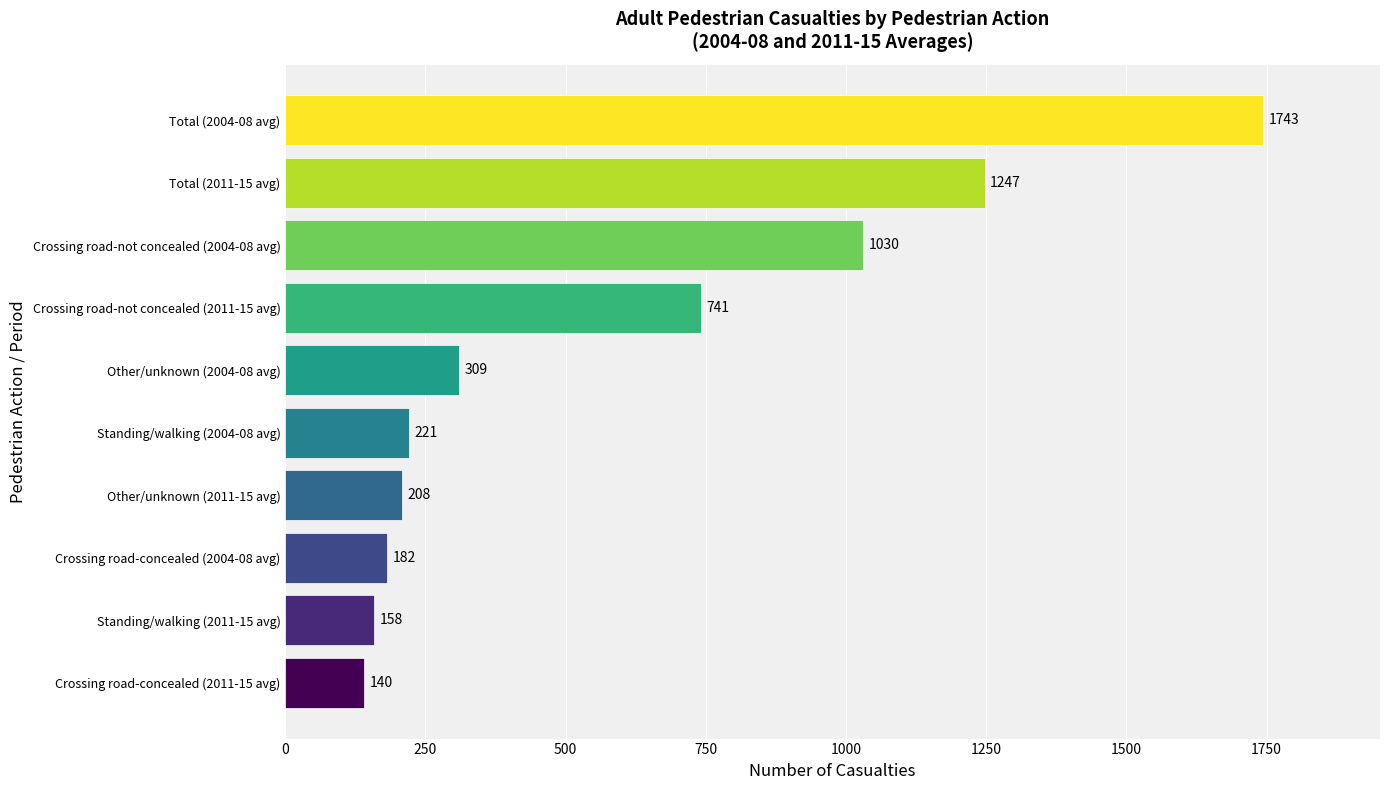

At which label is the value closest to 941?

Crossing road-not concealed (2004-08 avg)